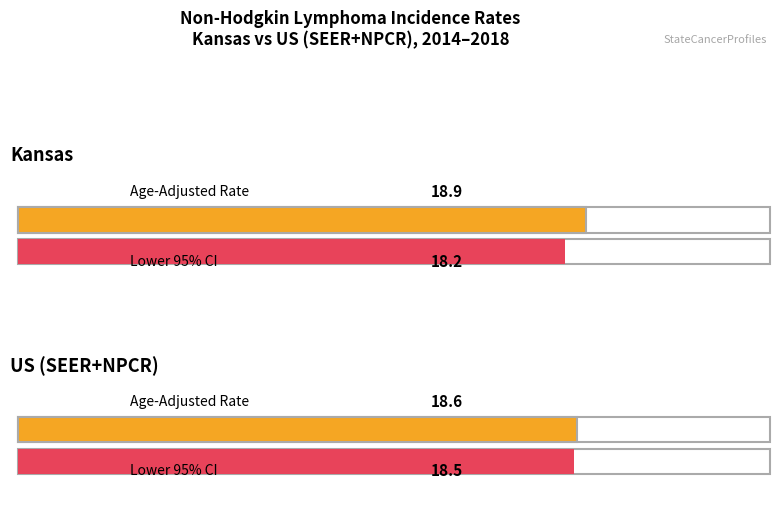

What is the difference between the maximum and minimum values in the Lower 95% CI series?

0.3